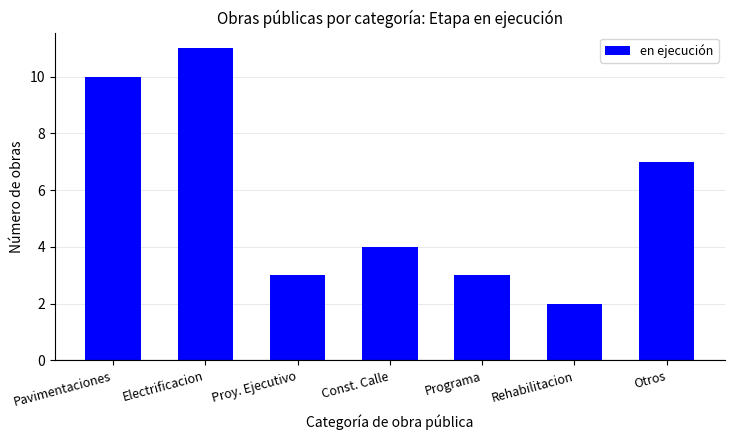

Read the value at Pavimentaciones.

10